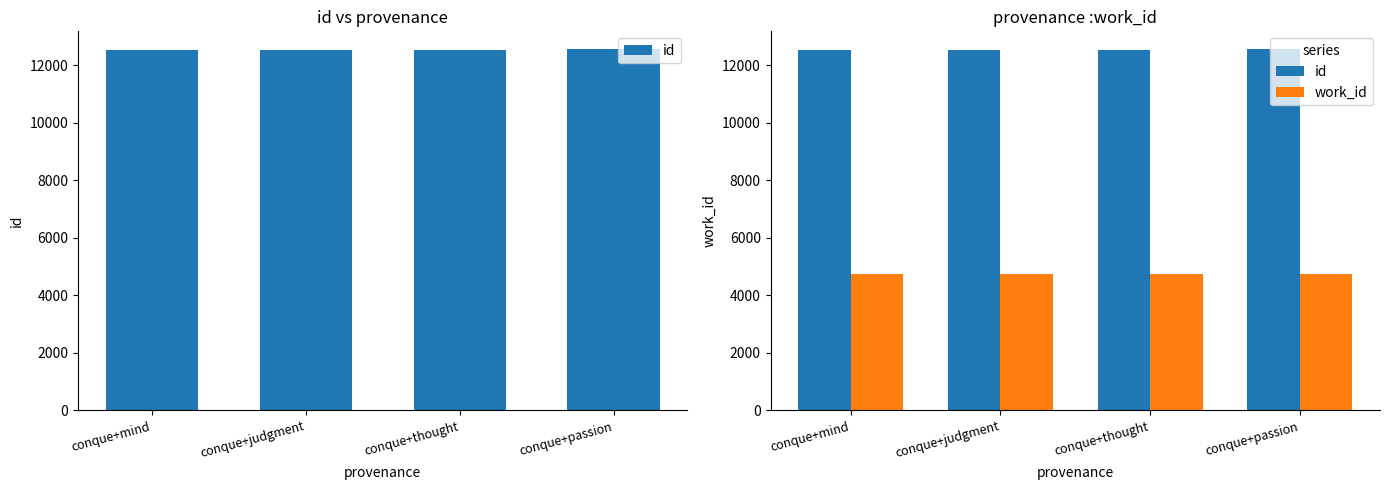

At which label does work_id reach its minimum?

conque+mind